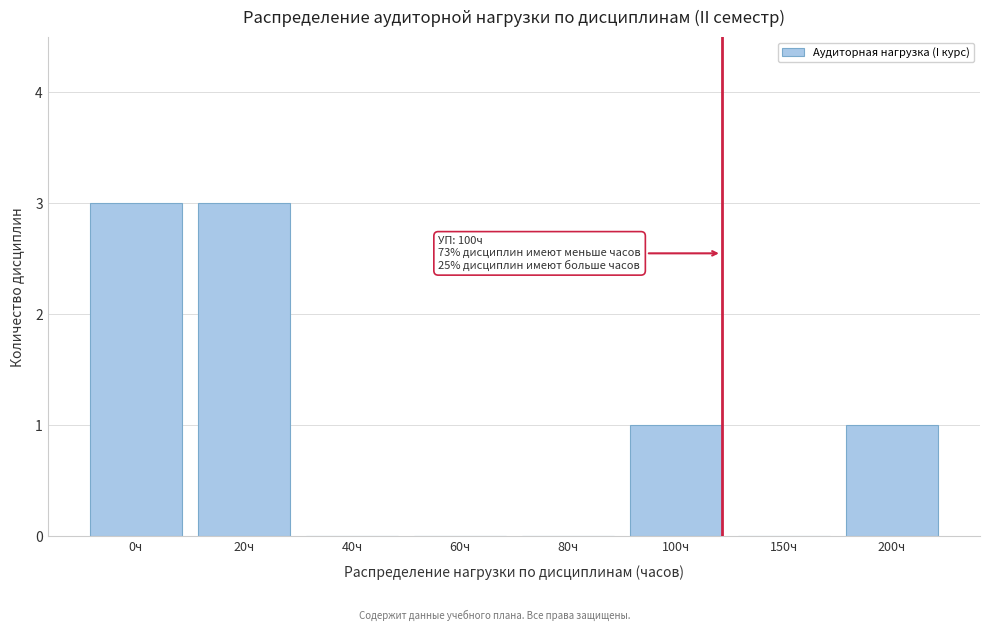

Reading left to right, list all the values displayed in this chart.

0ч=3	20ч=3	40ч=0	60ч=0	80ч=0	100ч=1	150ч=0	200ч=1